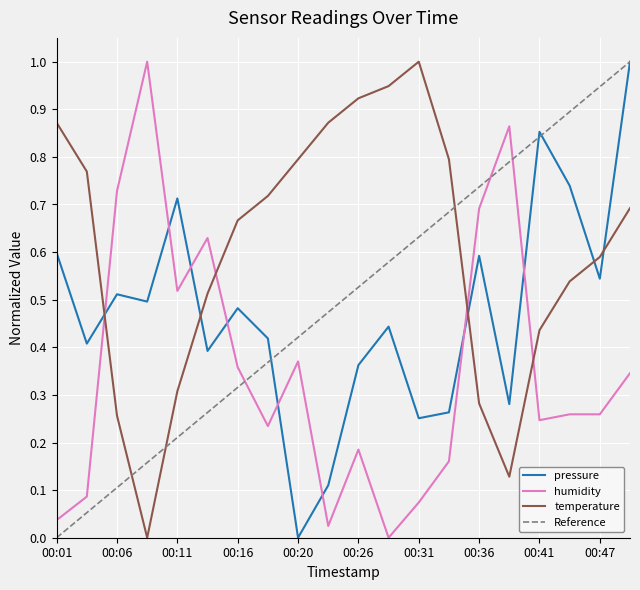

What is the value of the humidity point at the 6th from the left?

0.6